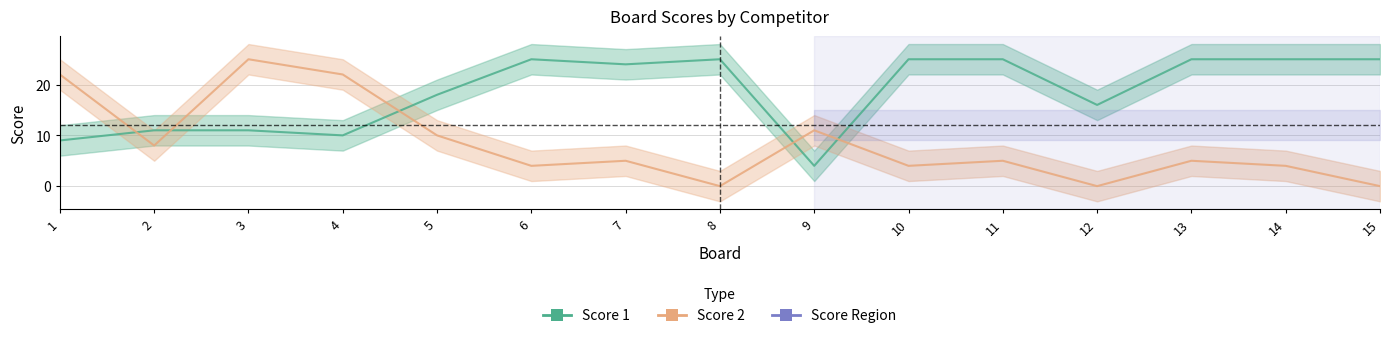

Rank the series at 6 from lowest to highest value.

Score 2, Score 1